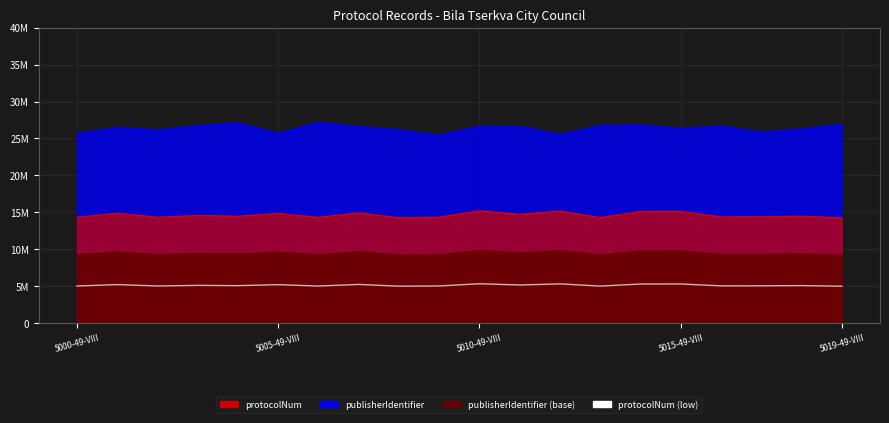

What is the ratio of the value at 11 to the value at 7?

1.0